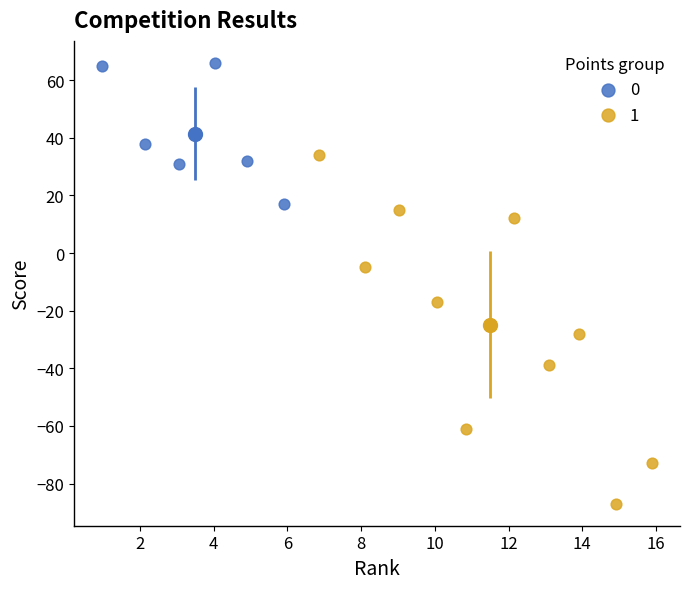

Which series contains the highest Y value?

0